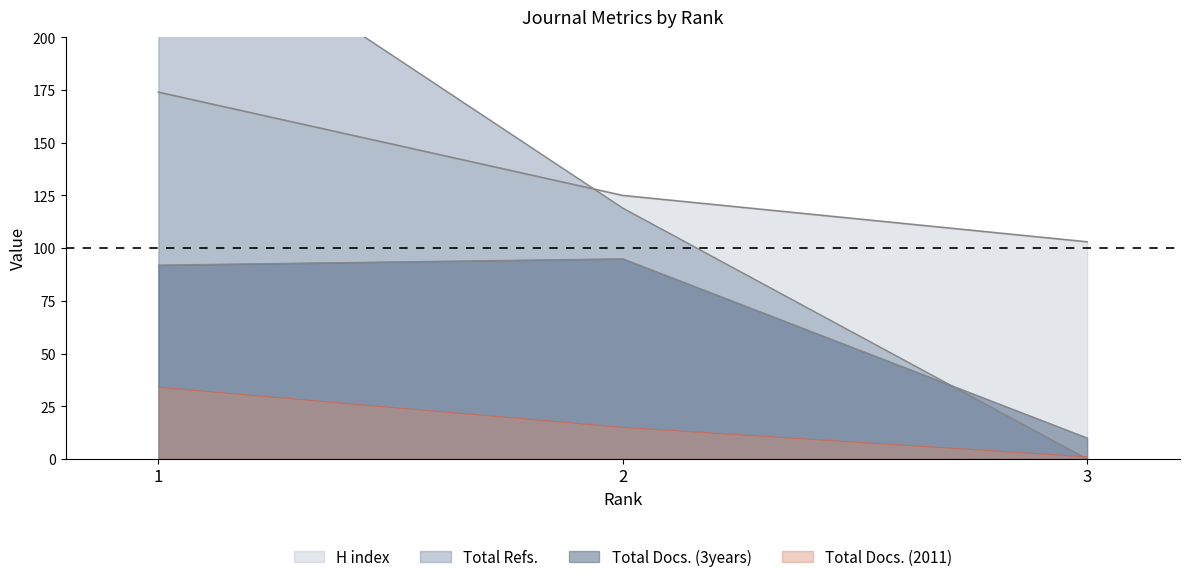

Which category has the lowest value in the Total Docs. (3years) series?

3